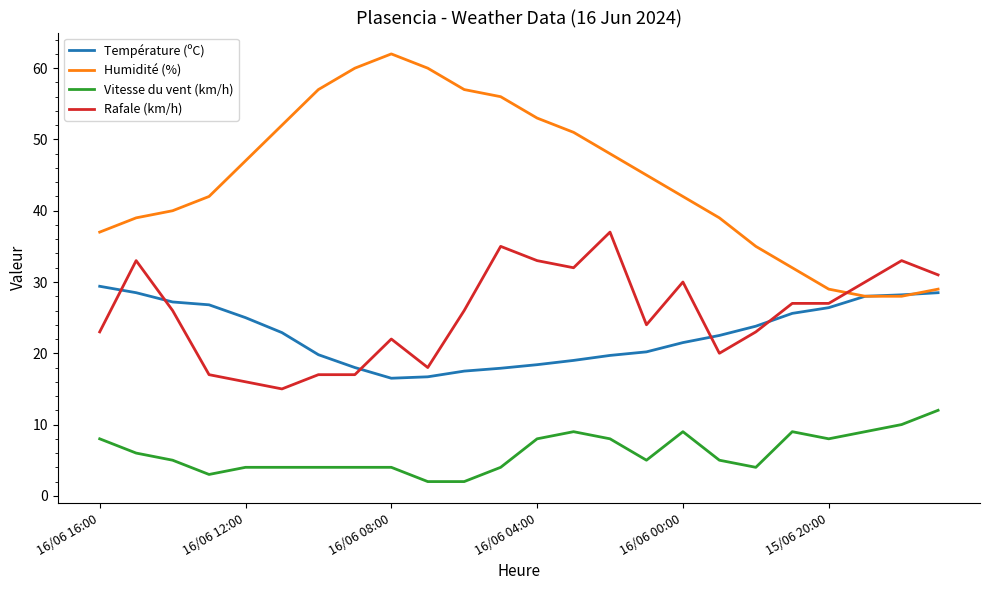

What is the average value of the Rafale (km/h) series?

25.5